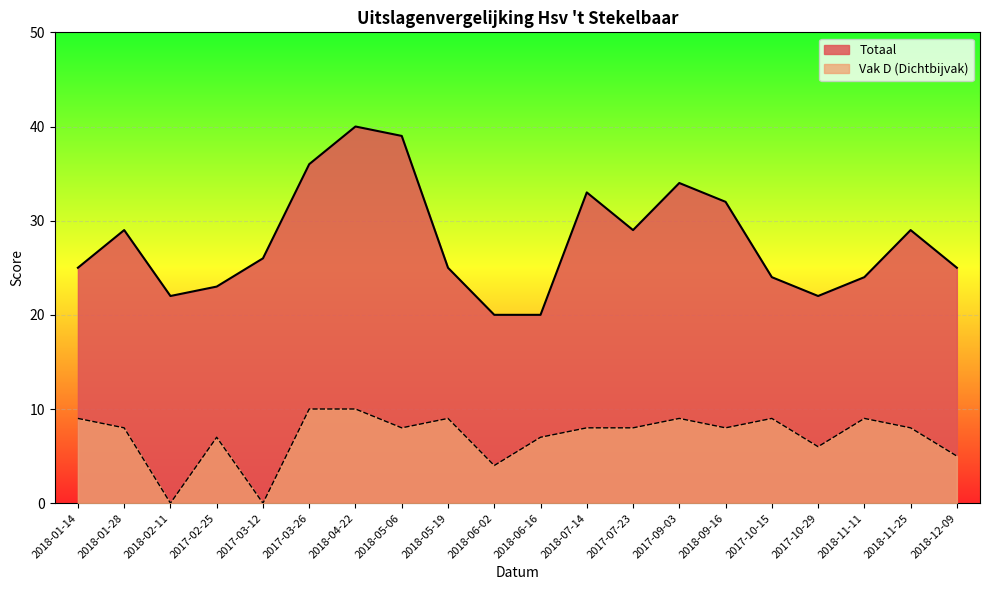

True or false: Totaal and Vak D (Dichtbijvak) cross at least once.

False